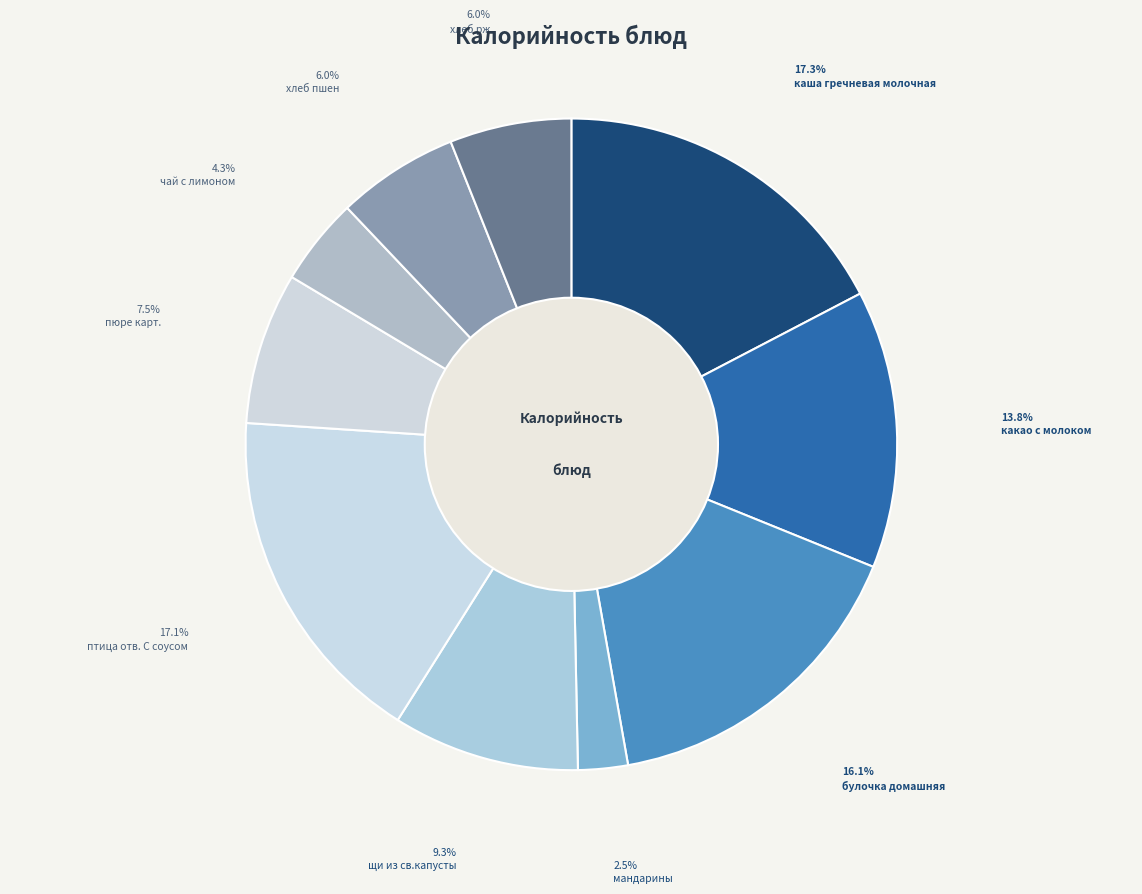

How many slices are in this pie chart?

10